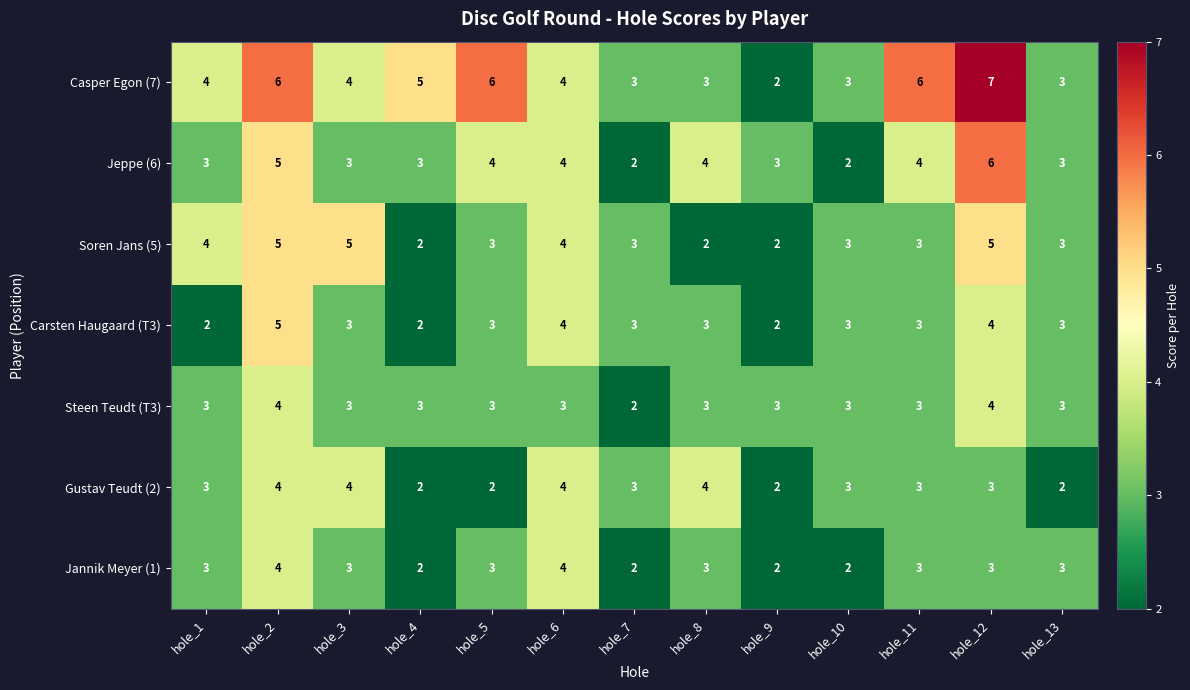

Count the number of categories in the chart.

13